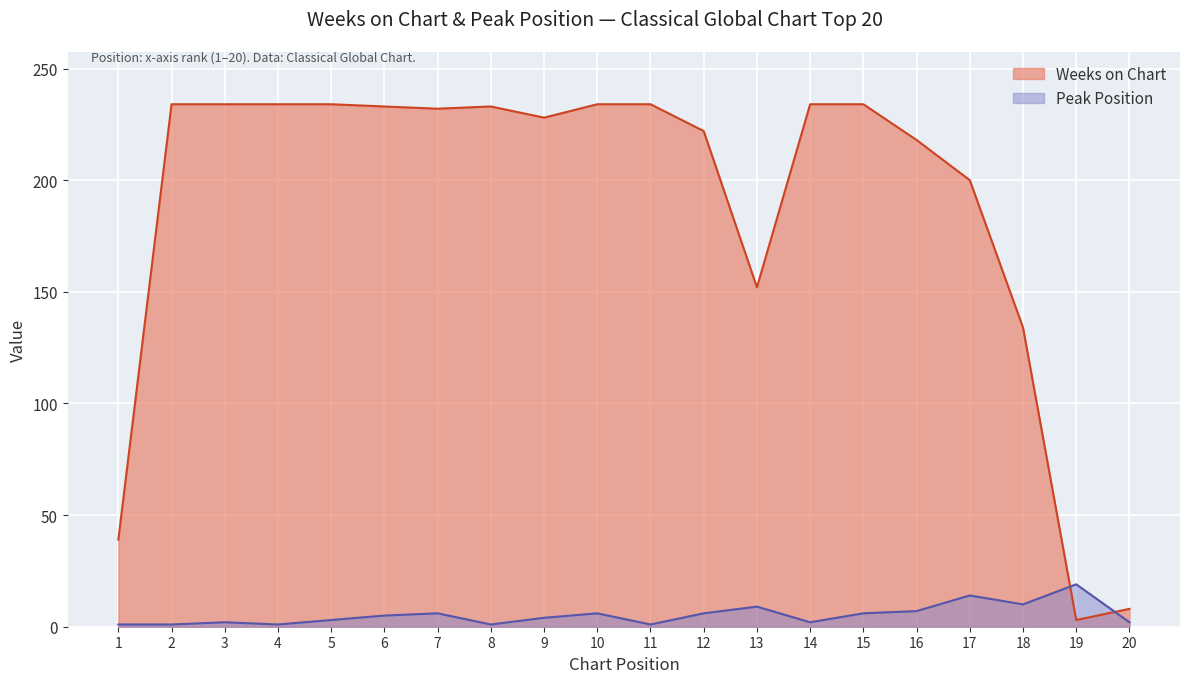

Reading left to right, extract all data points from this chart.

Weeks on Chart: 39	234	234	234	234	233	232	233	228	234	234	222	152	234	234	218	200	134	3	8
Peak Position: 1	1	2	1	3	5	6	1	4	6	1	6	9	2	6	7	14	10	19	2